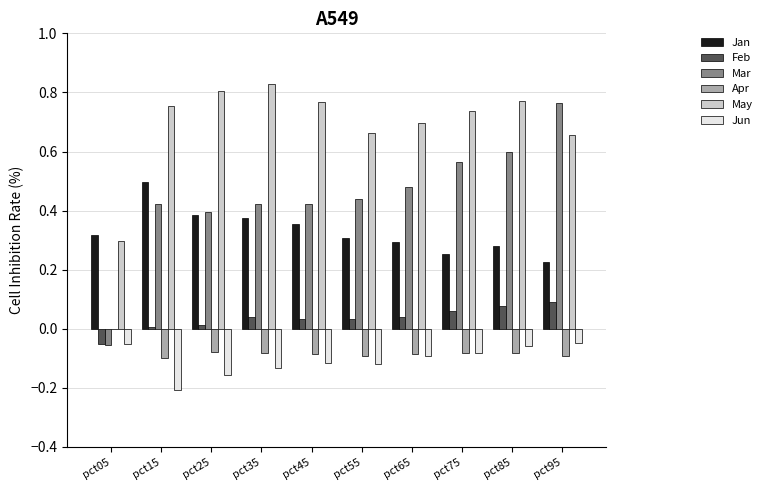

What is the total value across all series at pct35?

1.5